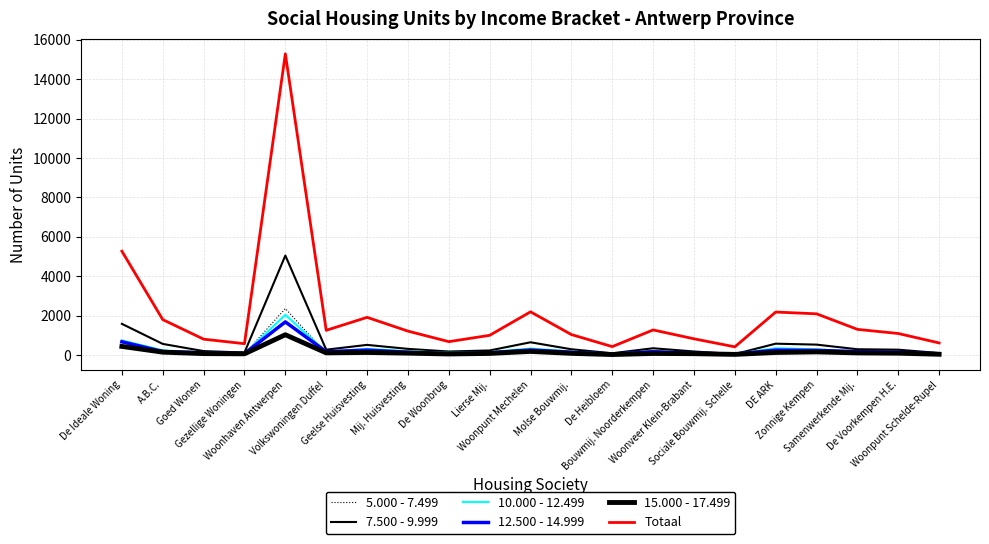

Reading left to right, list all the values displayed in this chart.

5.000 - 7.499: De Ideale Woning=501	A.B.C.=252	Goed Wonen=89	Gezellige Woningen=60	Woonhaven Antwerpen=2365	Volkswoningen Duffel=94	Geelse Huisvesting=215	Mij. Huisvesting=108	De Woonbrug=68	Lierse Mij.=97	Woonpunt Mechelen=198	Molse Bouwmij.=105	De Heibloem=37	Bouwmij. Noorderkempen=153	Woonveer Klein-Brabant=51	Sociale Bouwmij. Schelle=26	DE ARK=237	Zonnige Kempen=205	Samenwerkende Mij.=133	De Voorkempen H.E.=143	Woonpunt Schelde-Rupel=68
7.500 - 9.999: De Ideale Woning=1588	A.B.C.=570	Goed Wonen=206	Gezellige Woningen=133	Woonhaven Antwerpen=5054	Volkswoningen Duffel=278	Geelse Huisvesting=521	Mij. Huisvesting=318	De Woonbrug=185	Lierse Mij.=238	Woonpunt Mechelen=653	Molse Bouwmij.=299	De Heibloem=96	Bouwmij. Noorderkempen=350	Woonveer Klein-Brabant=186	Sociale Bouwmij. Schelle=53	DE ARK=582	Zonnige Kempen=534	Samenwerkende Mij.=300	De Voorkempen H.E.=277	Woonpunt Schelde-Rupel=107
10.000 - 12.499: De Ideale Woning=747	A.B.C.=239	Goed Wonen=138	Gezellige Woningen=79	Woonhaven Antwerpen=2045	Volkswoningen Duffel=156	Geelse Huisvesting=320	Mij. Huisvesting=197	De Woonbrug=126	Lierse Mij.=156	Woonpunt Mechelen=334	Molse Bouwmij.=183	De Heibloem=67	Bouwmij. Noorderkempen=208	Woonveer Klein-Brabant=114	Sociale Bouwmij. Schelle=58	DE ARK=350	Zonnige Kempen=299	Samenwerkende Mij.=162	De Voorkempen H.E.=144	Woonpunt Schelde-Rupel=89
12.500 - 14.999: De Ideale Woning=678	A.B.C.=182	Goed Wonen=114	Gezellige Woningen=81	Woonhaven Antwerpen=1687	Volkswoningen Duffel=175	Geelse Huisvesting=254	Mij. Huisvesting=146	De Woonbrug=68	Lierse Mij.=118	Woonpunt Mechelen=261	Molse Bouwmij.=148	De Heibloem=52	Bouwmij. Noorderkempen=178	Woonveer Klein-Brabant=98	Sociale Bouwmij. Schelle=56	DE ARK=254	Zonnige Kempen=240	Samenwerkende Mij.=180	De Voorkempen H.E.=152	Woonpunt Schelde-Rupel=64
15.000 - 17.499: De Ideale Woning=443	A.B.C.=152	Goed Wonen=78	Gezellige Woningen=68	Woonhaven Antwerpen=1035	Volkswoningen Duffel=116	Geelse Huisvesting=137	Mij. Huisvesting=102	De Woonbrug=60	Lierse Mij.=87	Woonpunt Mechelen=190	Molse Bouwmij.=91	De Heibloem=31	Bouwmij. Noorderkempen=86	Woonveer Klein-Brabant=74	Sociale Bouwmij. Schelle=39	DE ARK=136	Zonnige Kempen=166	Samenwerkende Mij.=114	De Voorkempen H.E.=100	Woonpunt Schelde-Rupel=45
Totaal: De Ideale Woning=5274	A.B.C.=1802	Goed Wonen=811	Gezellige Woningen=581	Woonhaven Antwerpen=15287	Volkswoningen Duffel=1260	Geelse Huisvesting=1918	Mij. Huisvesting=1219	De Woonbrug=685	Lierse Mij.=1006	Woonpunt Mechelen=2198	Molse Bouwmij.=1044	De Heibloem=433	Bouwmij. Noorderkempen=1279	Woonveer Klein-Brabant=829	Sociale Bouwmij. Schelle=421	DE ARK=2186	Zonnige Kempen=2097	Samenwerkende Mij.=1308	De Voorkempen H.E.=1098	Woonpunt Schelde-Rupel=619